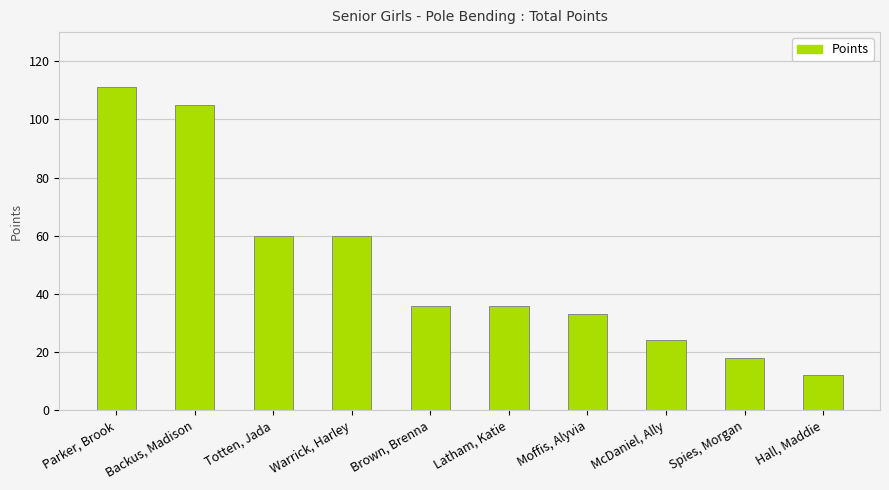

What is the change in value from Warrick, Harley to Spies, Morgan?

-42